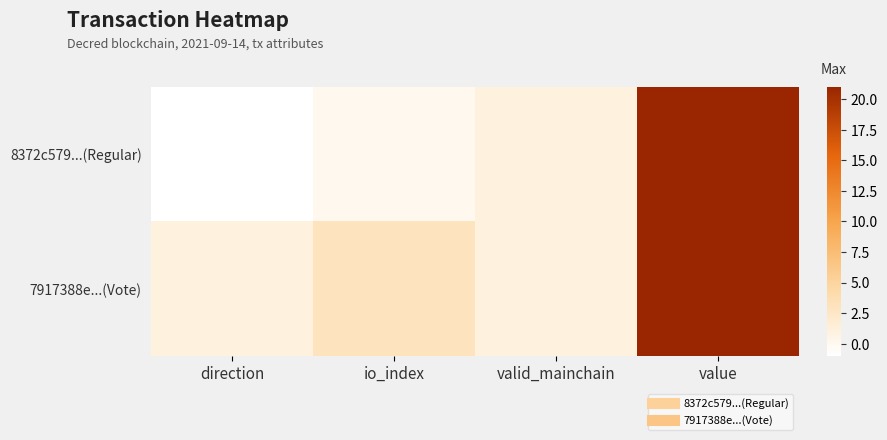

Which has a higher value, io_index or value?

value